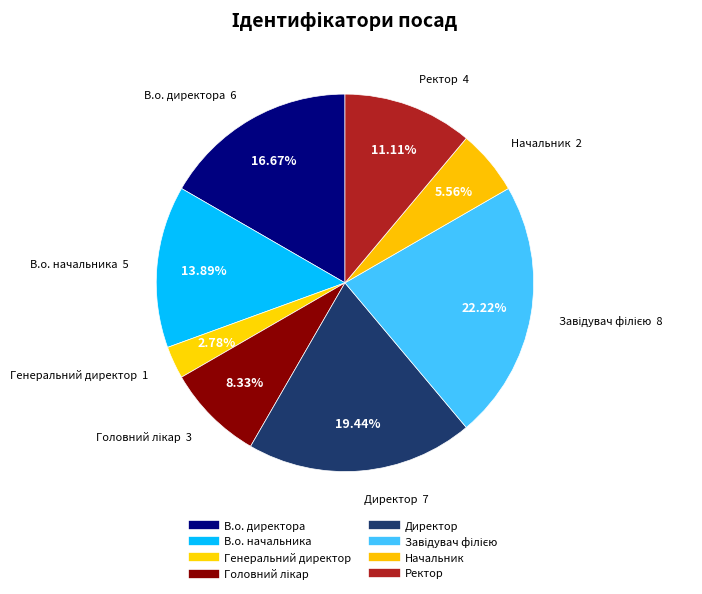

Does Директор represent more than half of the total?

No